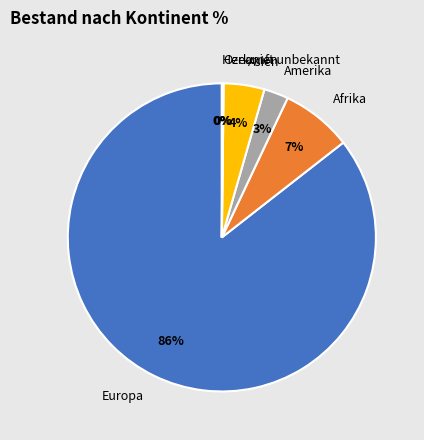

Is it true that Afrika is 1% of the pie?

False